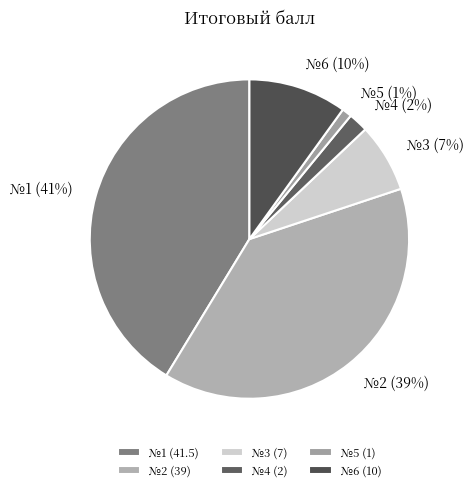

To the nearest percent, what is the average slice percentage?

17%